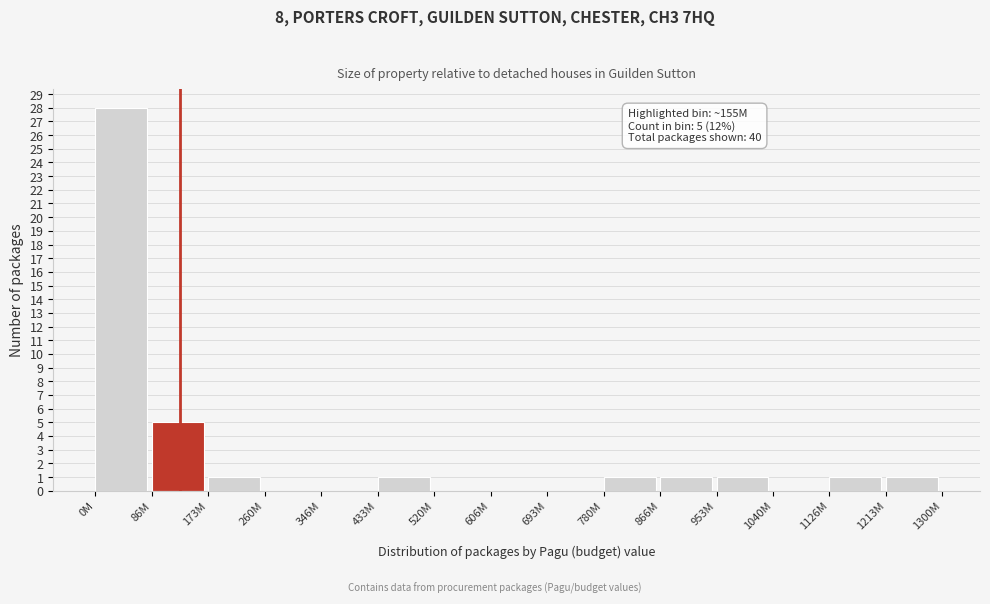

Reading left to right, what are all the values shown in this chart?

0M=28	86M=5	173M=1	260M=0	346M=0	433M=1	520M=0	606M=0	693M=0	780M=1	866M=1	953M=1	1040M=0	1126M=1	1213M=1